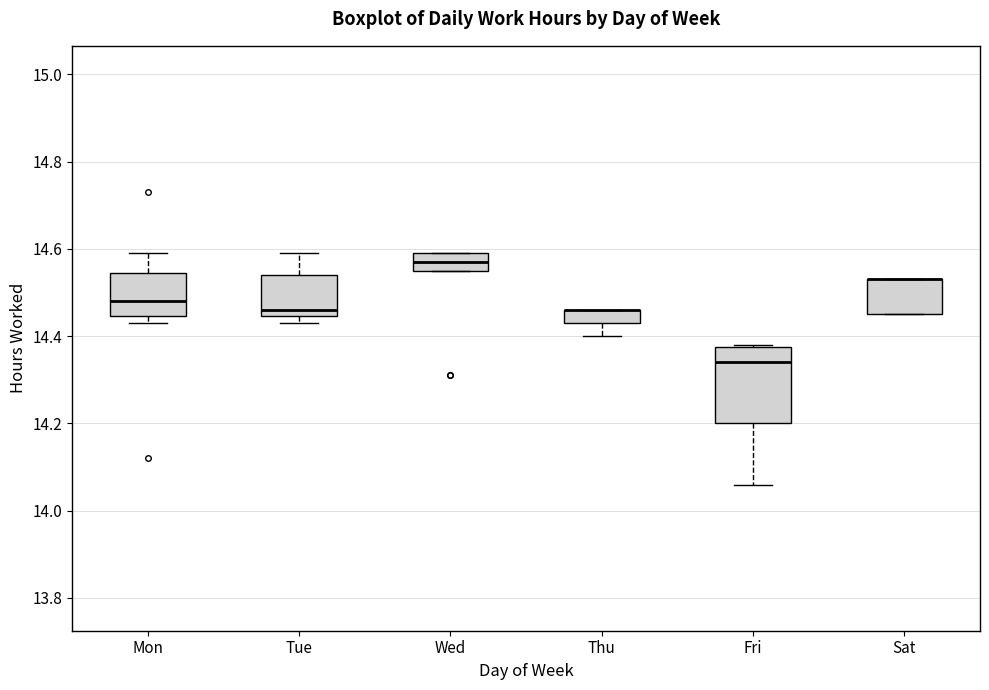

Reading left to right, transcribe this box plot: for each box, give where its median line is, the range the box spans, and where its two whiskers end, as read against the y-axis. The values are not printed on the chart, so give them approximately, as read against the axis.

Mon: median 14.48, box 14.44 to 14.54, whiskers 14.44 (just below the box's lower edge) to 14.60
Tue: median 14.46, box 14.44 to 14.54, whiskers 14.44 (just below the box's lower edge) to 14.60
Wed: median 14.58, box 14.56 to 14.60, whiskers 14.56 to 14.60
Thu: median 14.46 (drawn on the box's upper edge), box 14.44 to 14.46, whiskers 14.40 to 14.46
Fri: median 14.34, box 14.20 to 14.38, whiskers 14.06 to 14.38
Sat: median 14.54 (drawn on the box's upper edge), box 14.46 to 14.54, whiskers 14.46 to 14.54